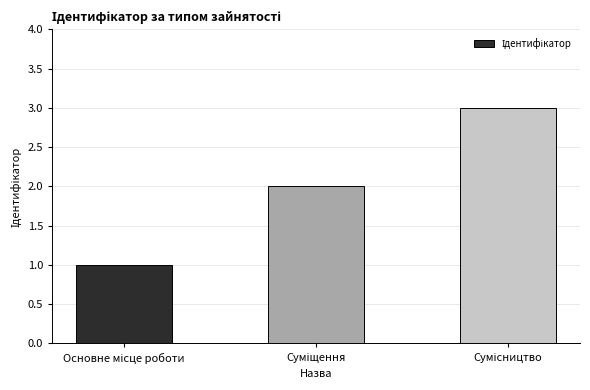

What is the maximum value shown in the chart?

3